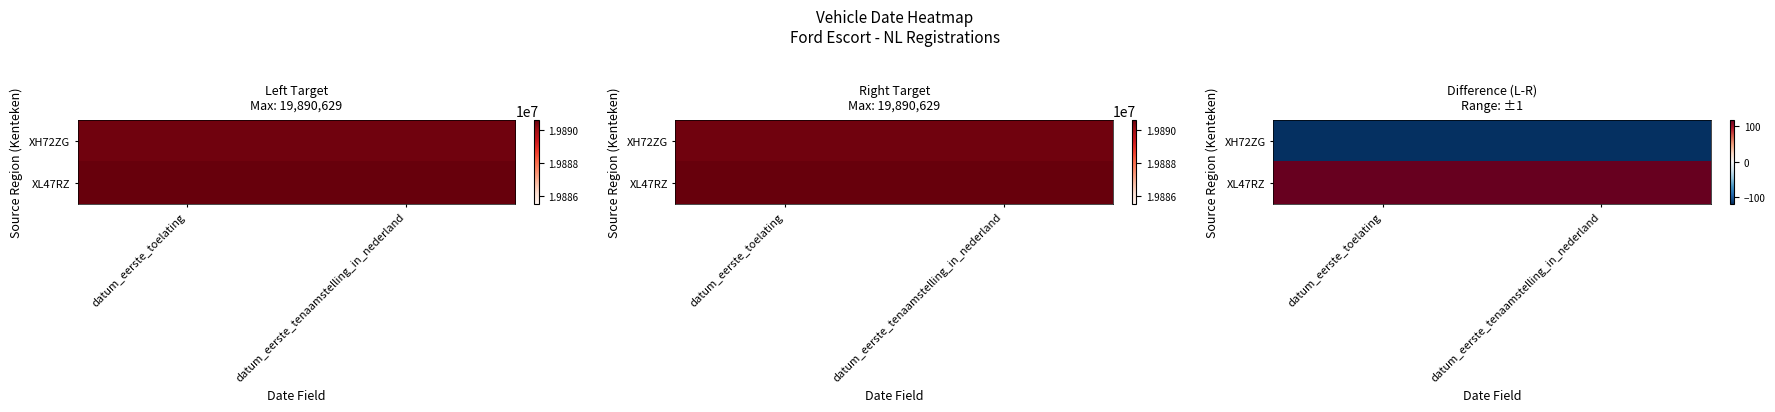

The value of XL47RZ at datum_eerste_toelating is 174. True or false?

False